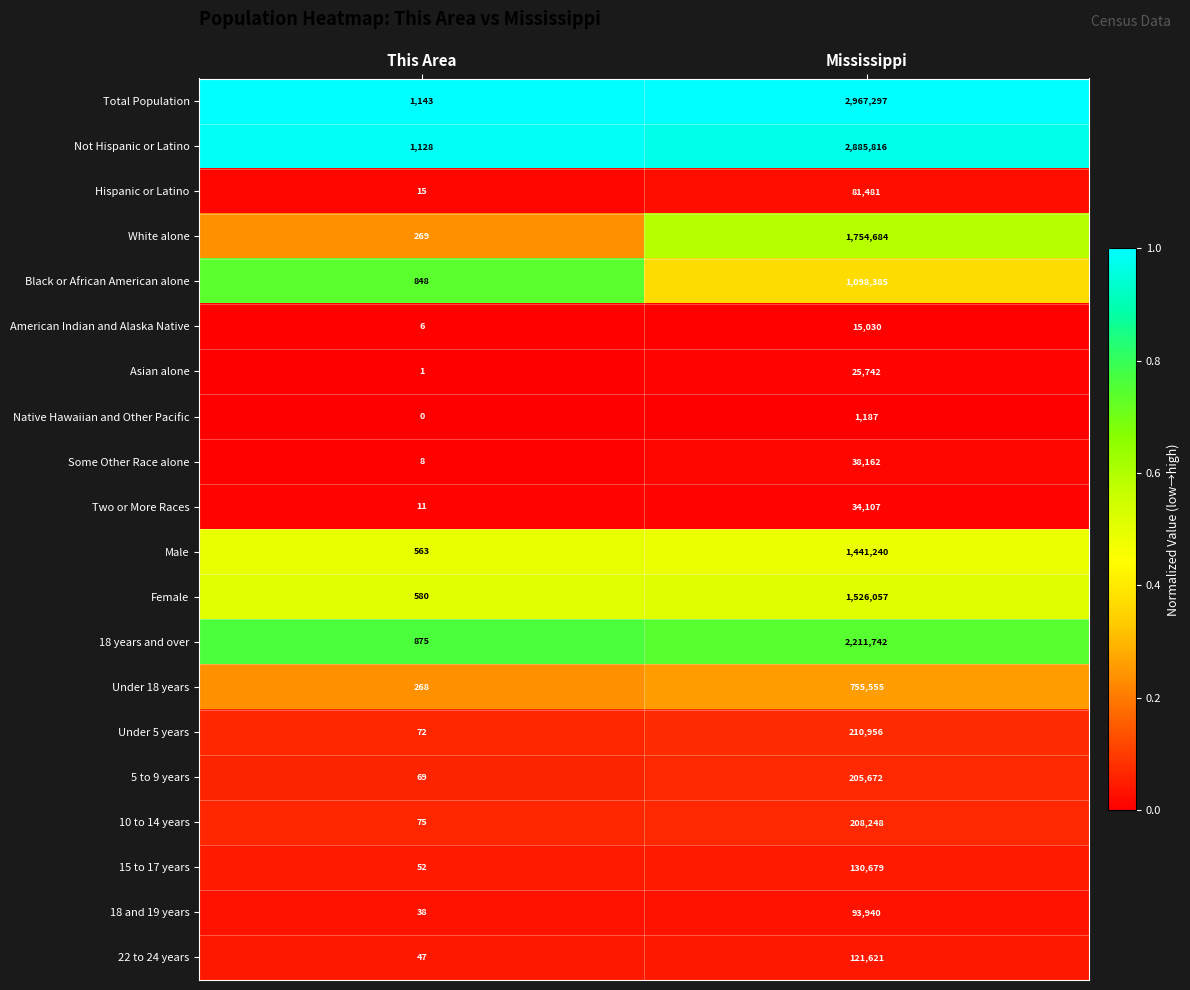

Which series has the largest total across all categories?

Total Population